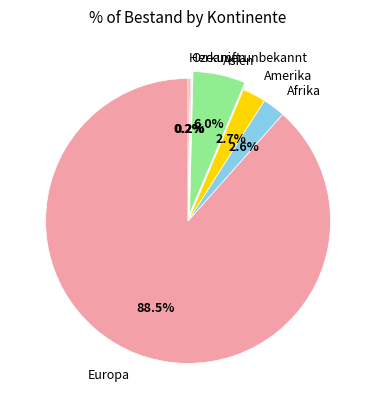

What is the largest slice in the pie chart?

Europa